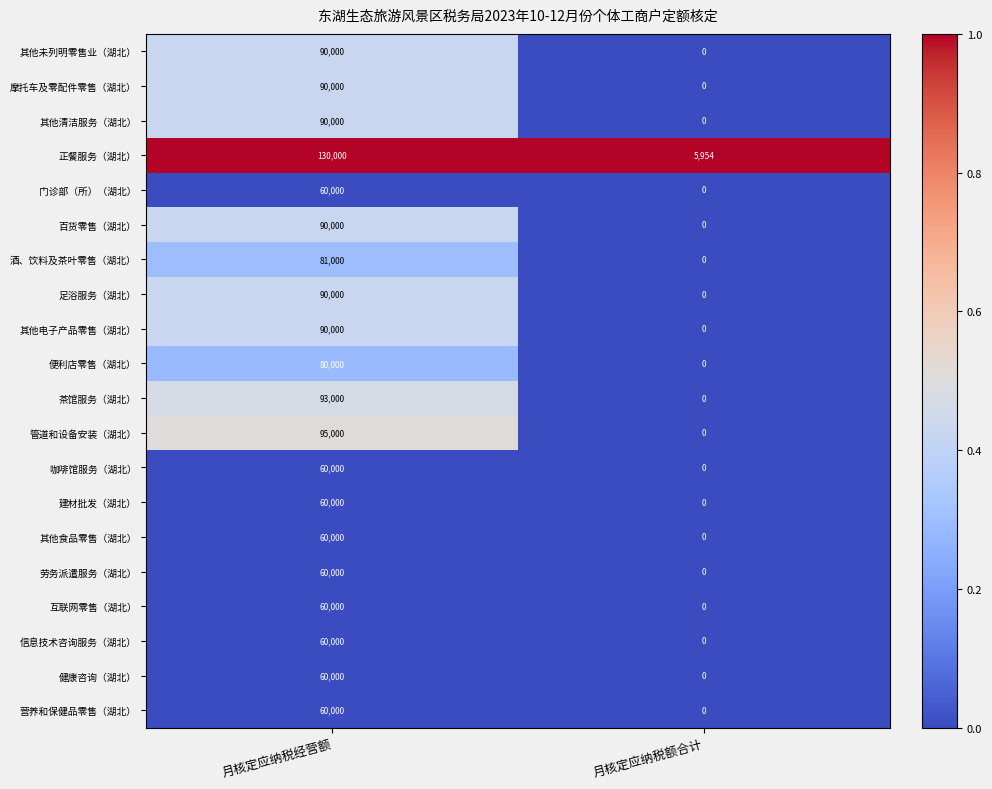

True or false: 正餐服务（湖北） has a value of 170180 at 月核定应纳税经营额.

False